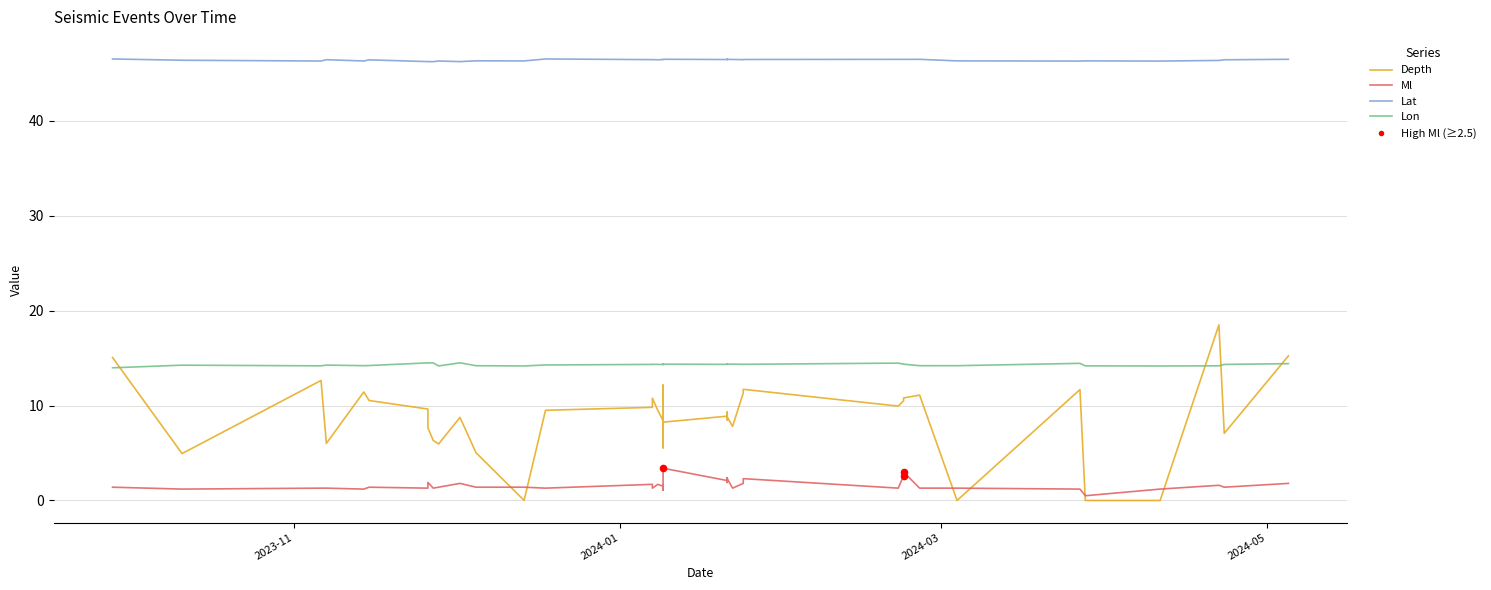

Which series has the largest total across all categories?

Lat